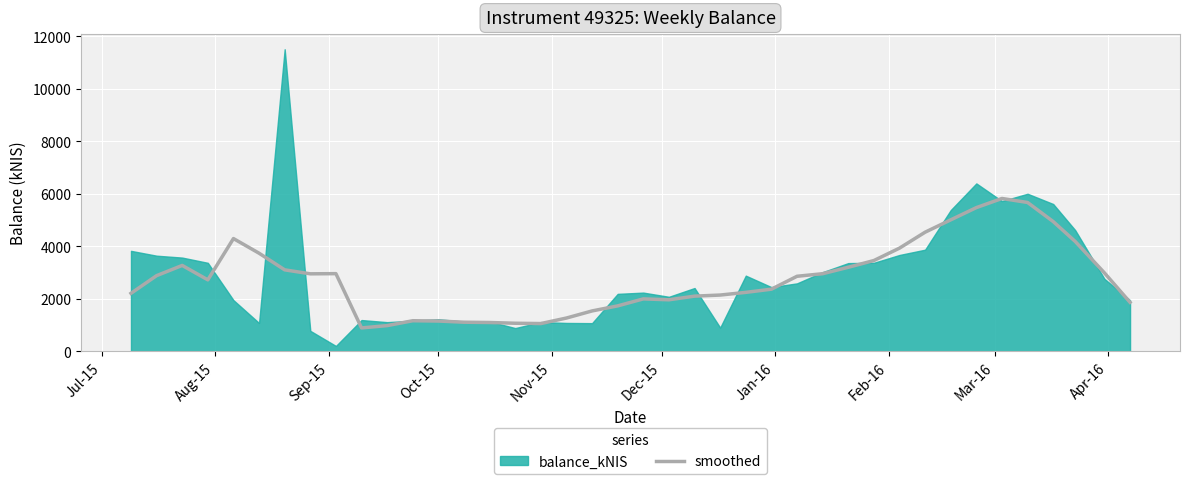

How many lines are shown in the chart?

1